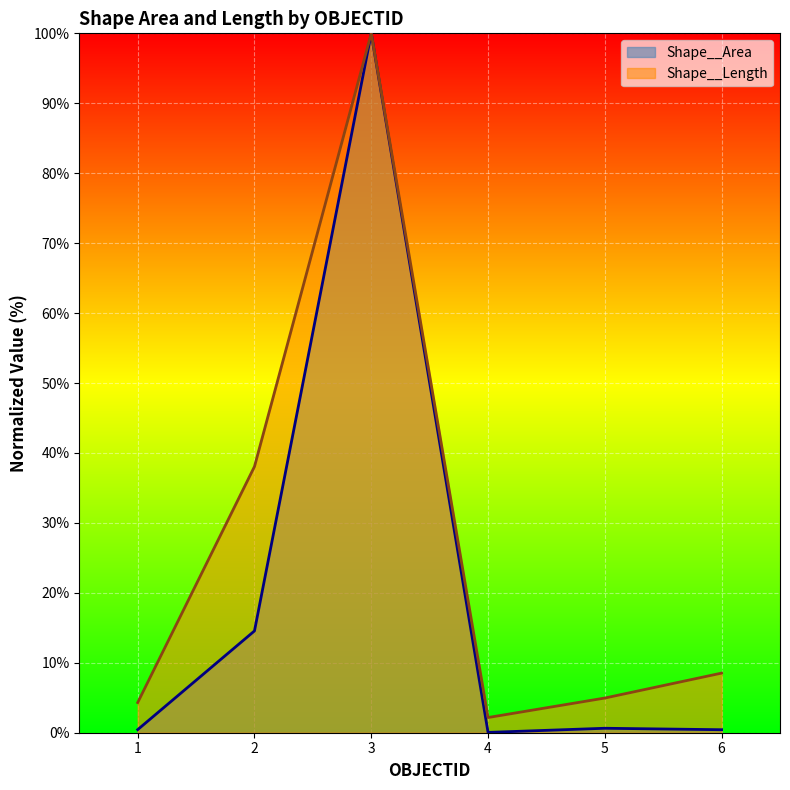

True or false: Shape__Length and Shape__Area intersect in this chart.

False